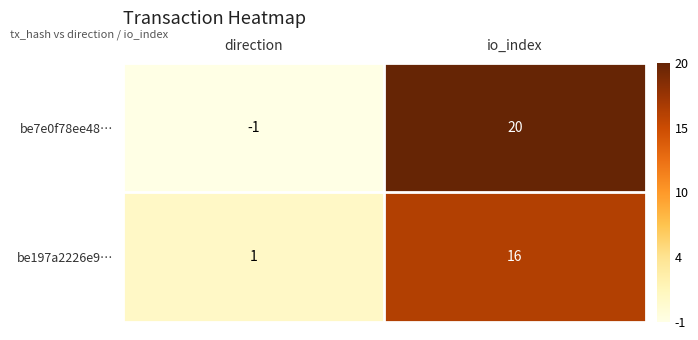

What is the sum of all be197a2226e9… values?

17